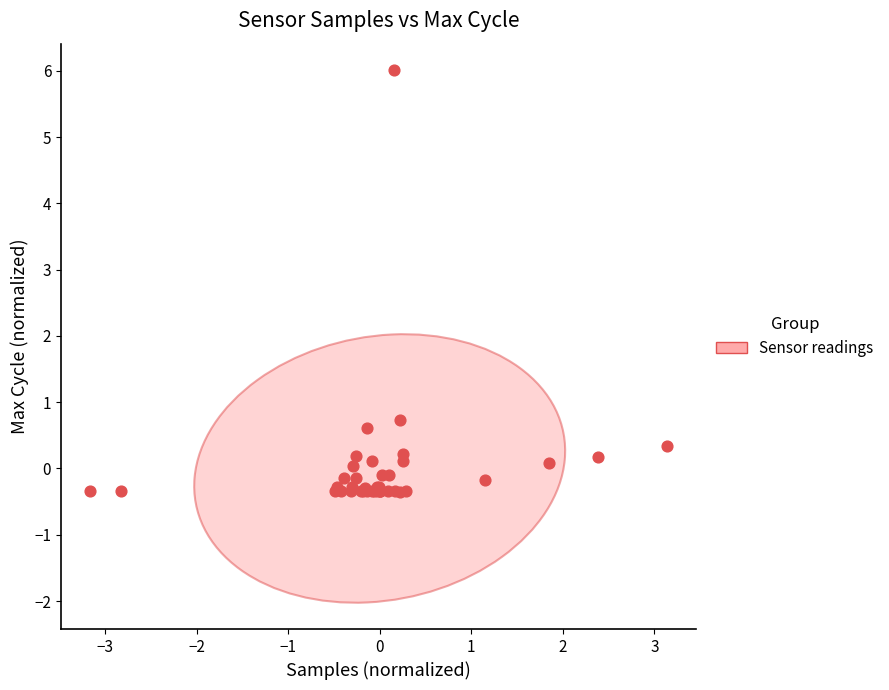

What Y value in the scatter plot is closest to 2?

0.7